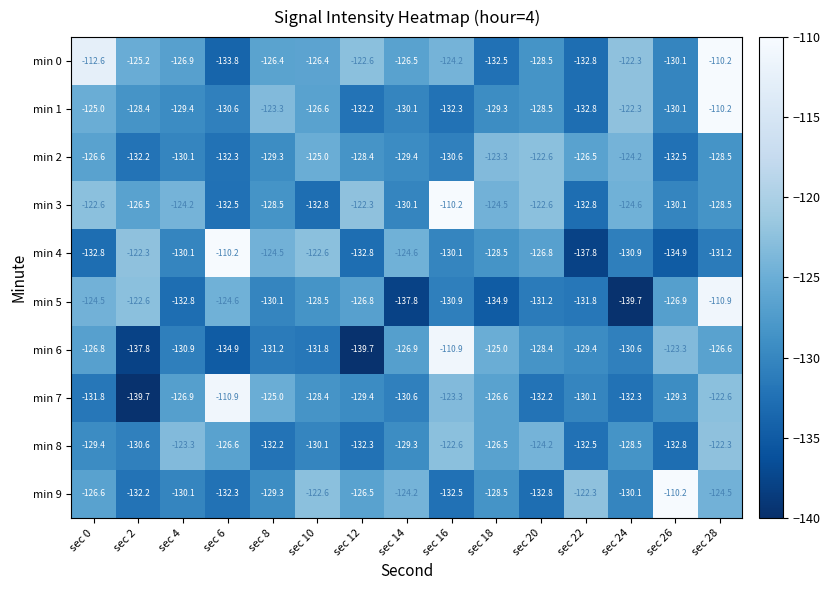

The min 1 series shows -184.2 at sec 10. True or false?

False